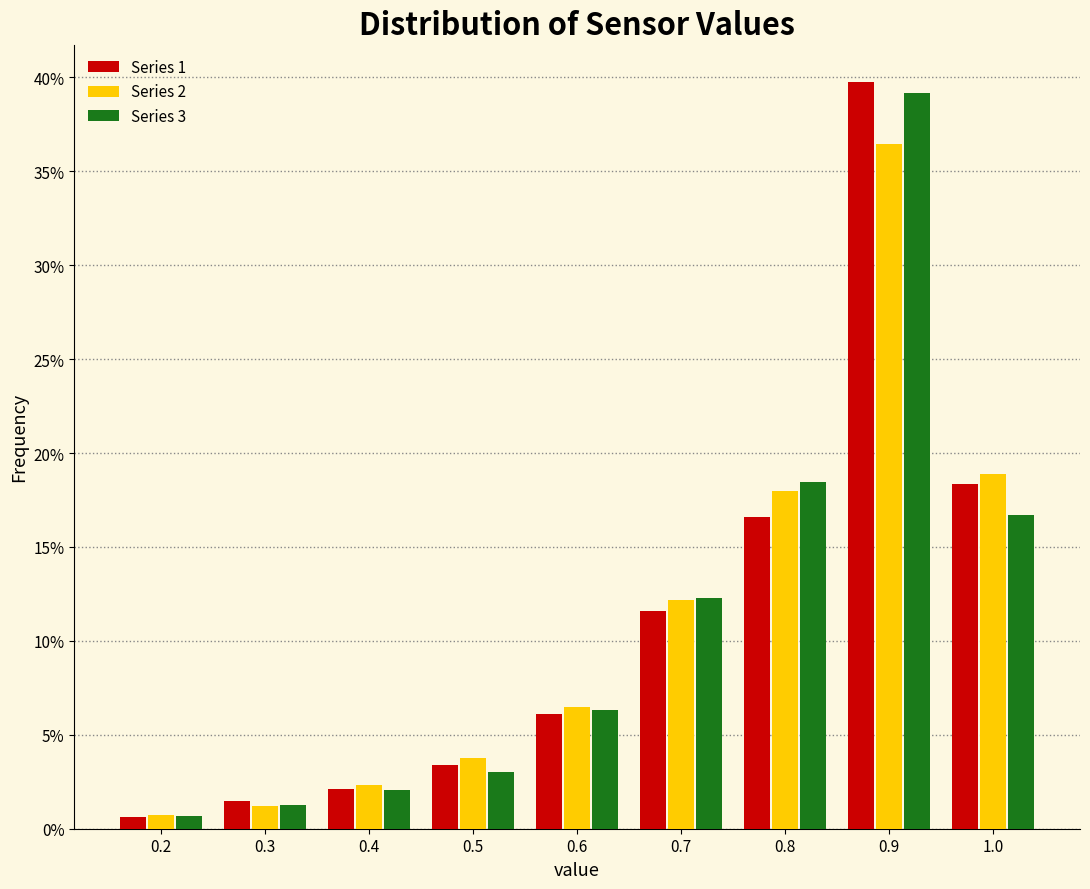

In the Series 3 series, which range on the x-axis has the tallest bar?

0.85 to 0.95